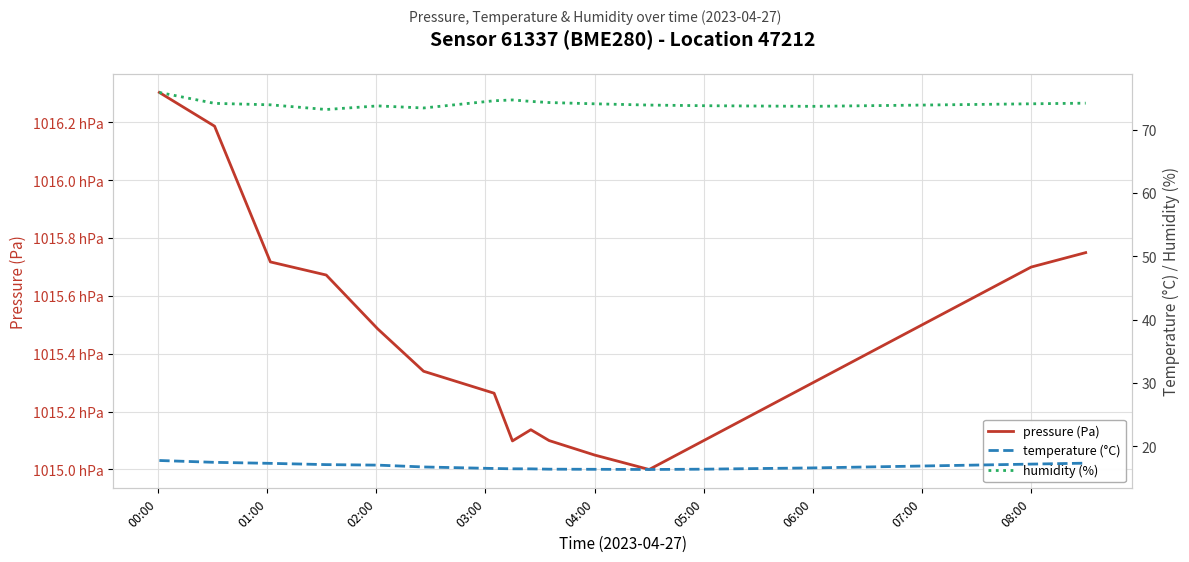

True or false: humidity (%) and temperature (°C) intersect in this chart.

False